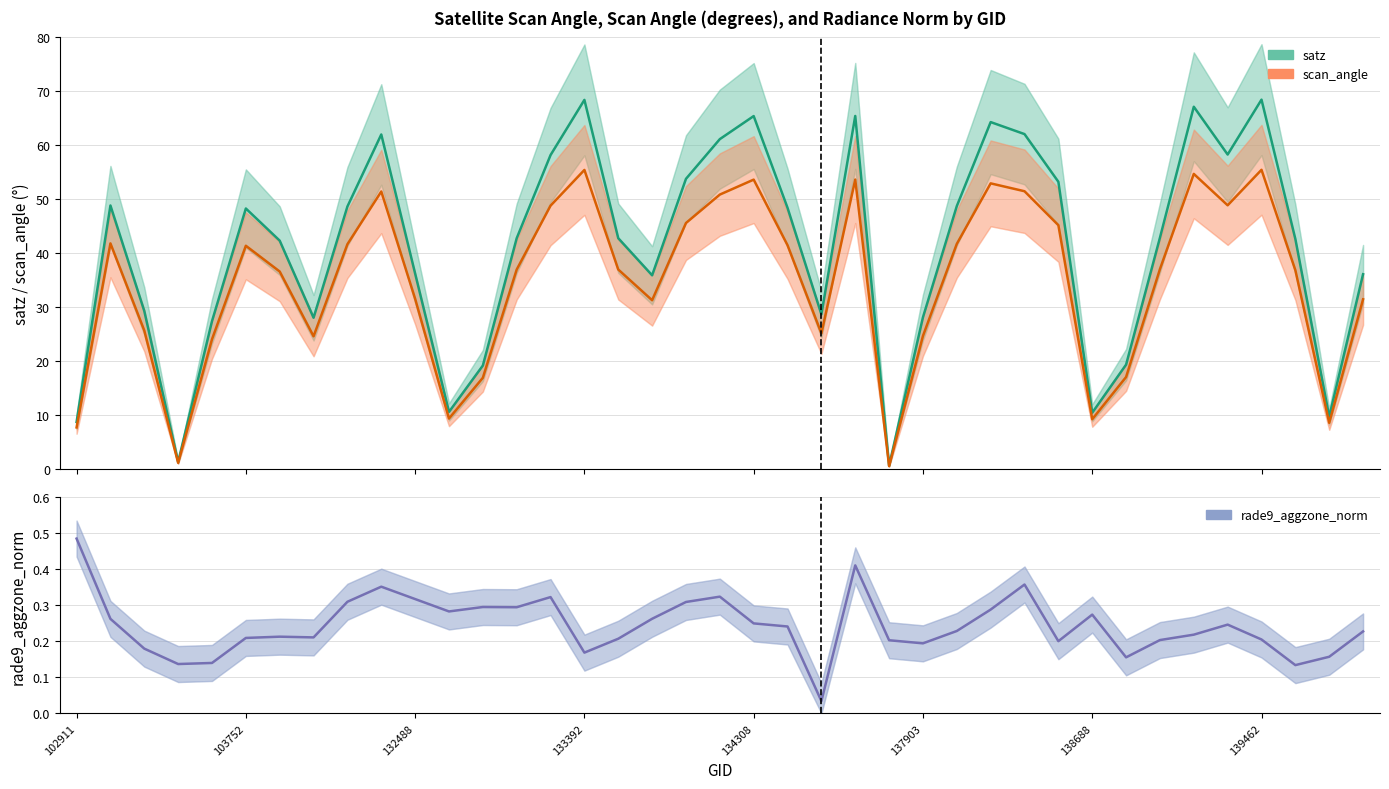

At which category is the sum across all series the highest?

139462